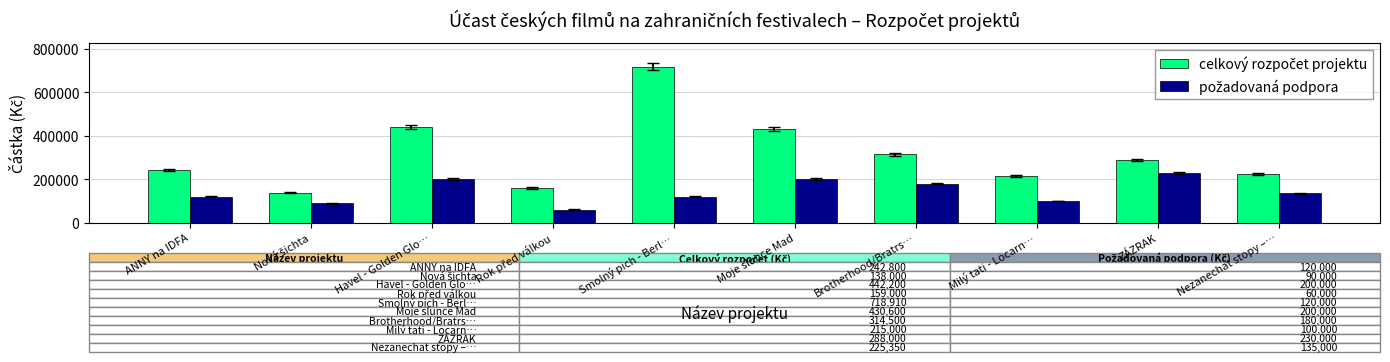

At which category is the sum across all series the highest?

Smolný pich - Berl…